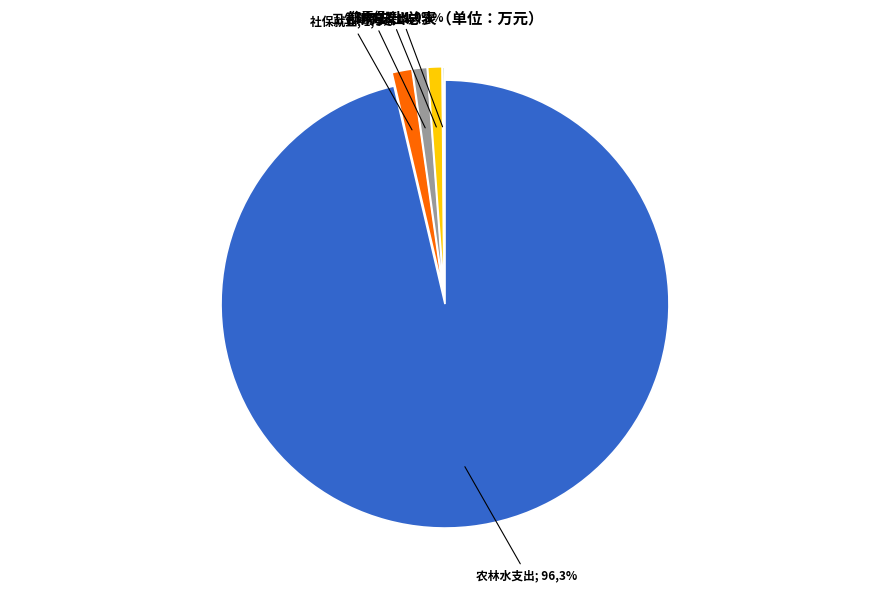

Count the number of slices in the pie.

5